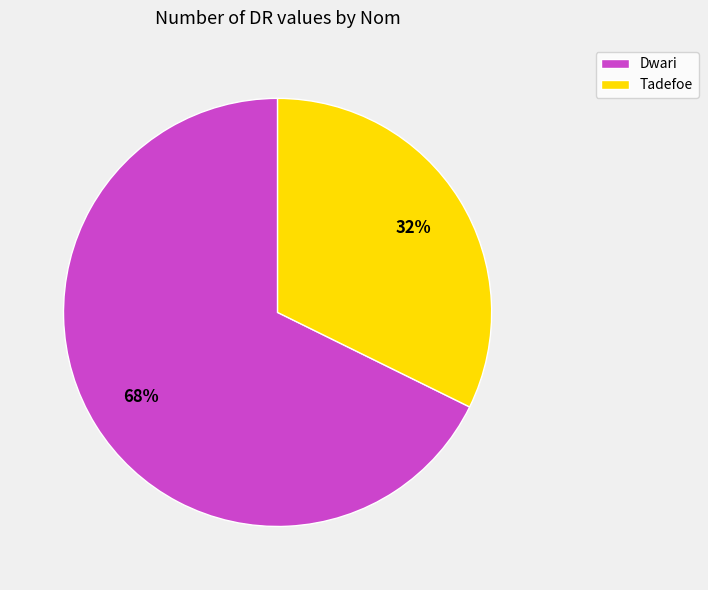

Is it true that Dwari is 68% of the pie?

True